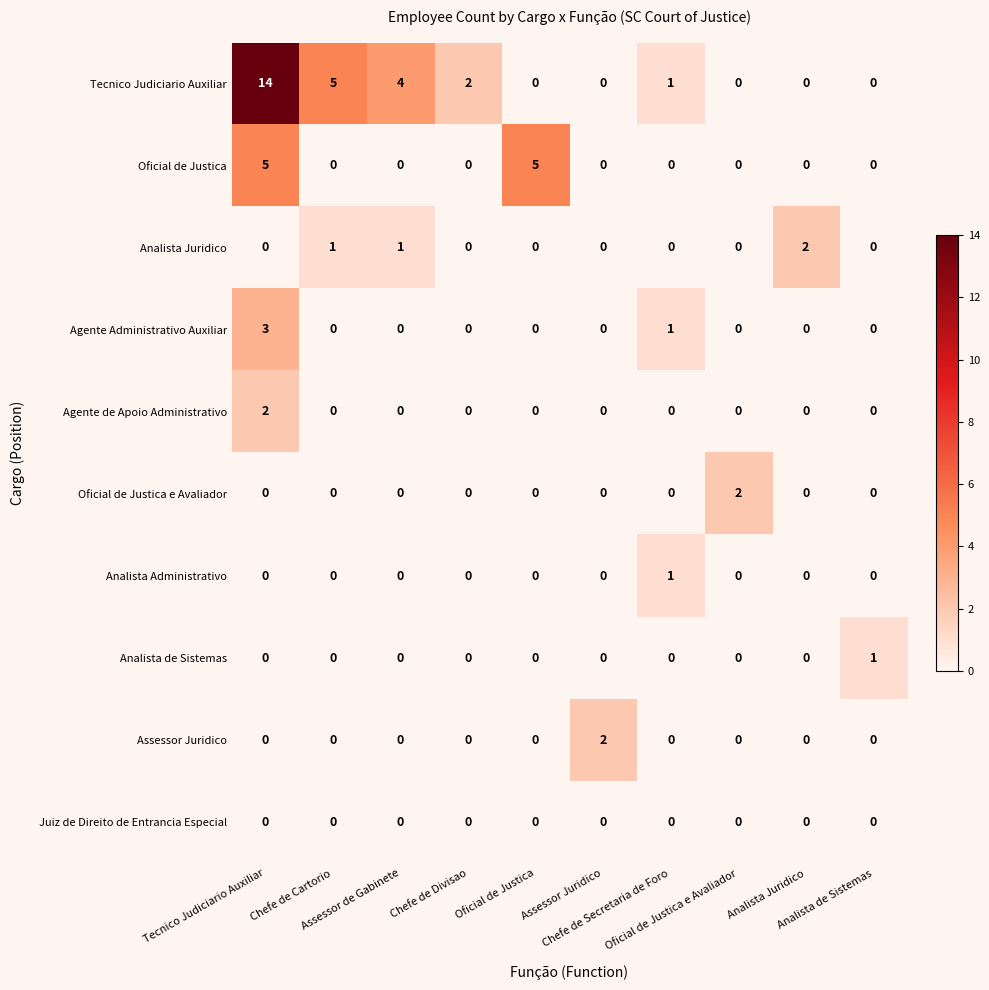

What is the sum of all Agente Administrativo Auxiliar values?

4